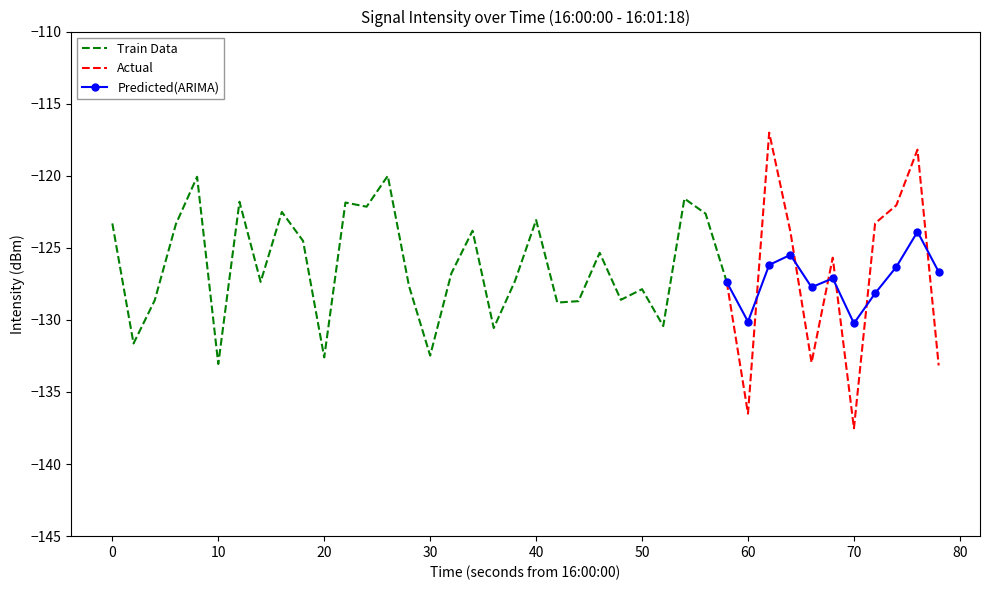

True or false: Predicted(ARIMA) has a value of -181.5 at 70.

False